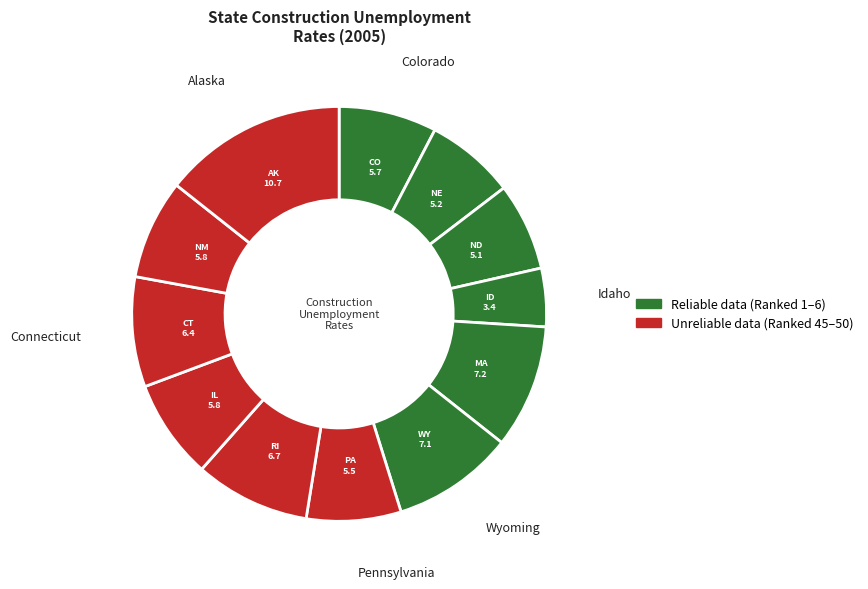

How many slices are in this pie chart?

12